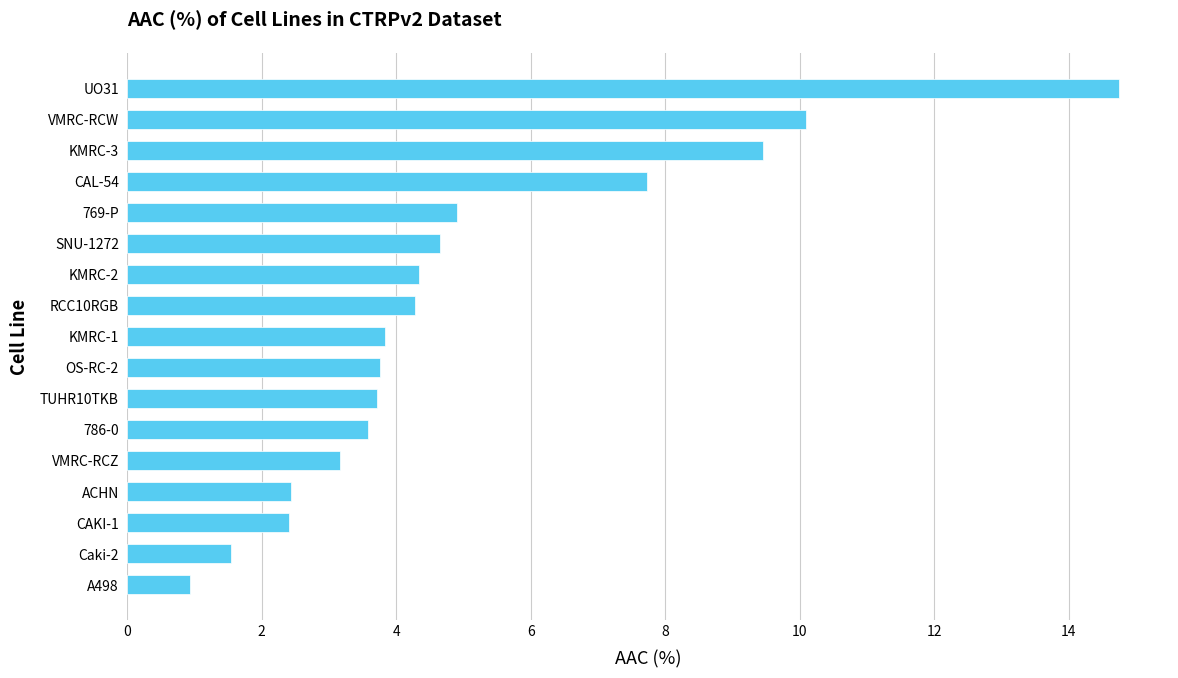

At which label is the value closest to 7?

CAL-54